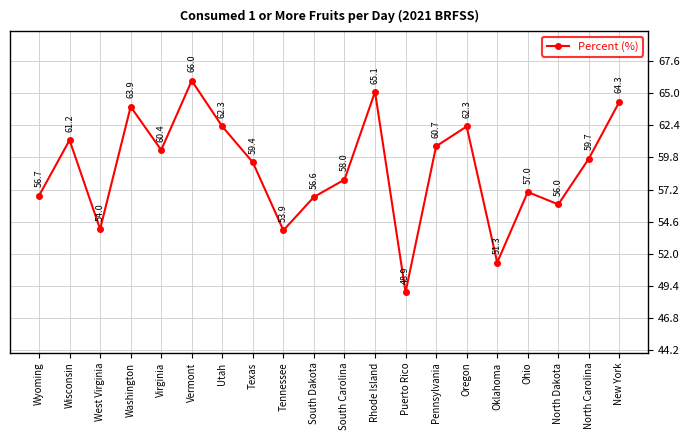

At which label is the value closest to 57?

Ohio